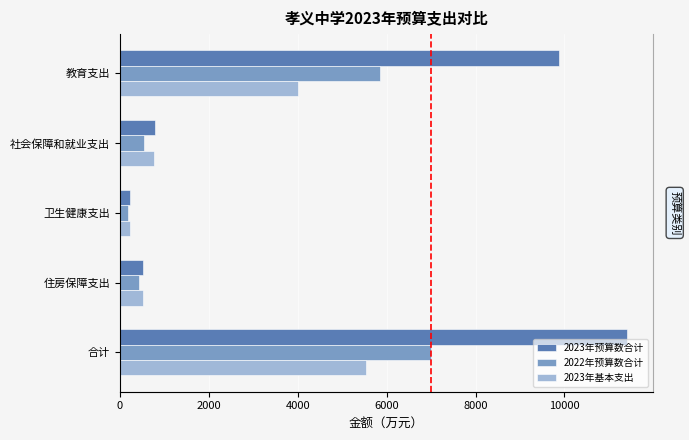

What is the value of the 2023年预算数合计 bar at the 5th from the left?

11416.3